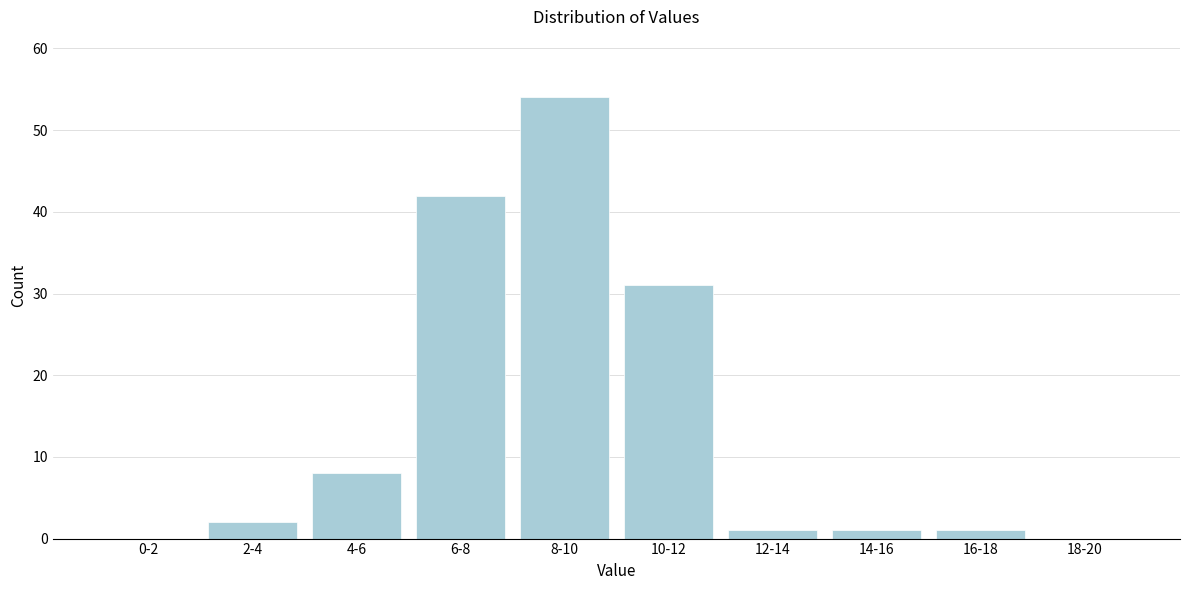

Reading left to right, transcribe all the data shown in this chart.

0-2=0	2-4=2	4-6=8	6-8=42	8-10=54	10-12=31	12-14=1	14-16=1	16-18=1	18-20=0